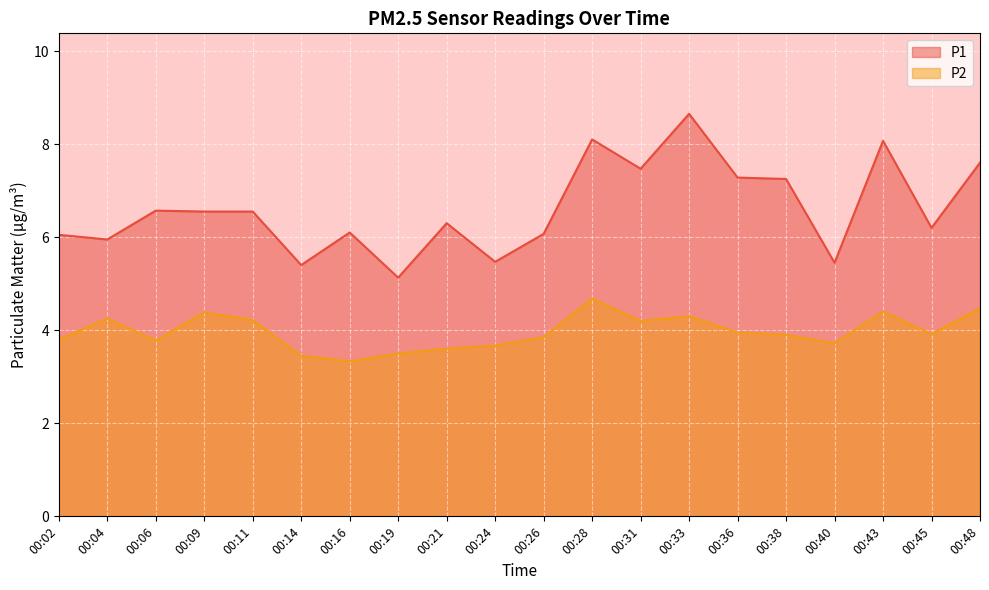

What is the difference between the P2 values at 00:28 and 00:16?

1.3